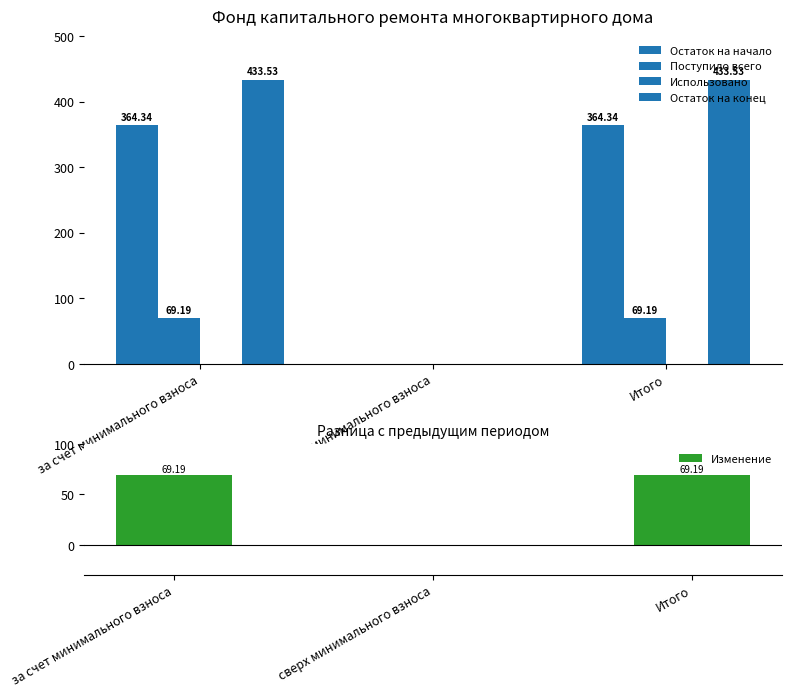

What is the difference between the Остаток на начало values at за счет минимального взноса and сверх минимального взноса?

364.3